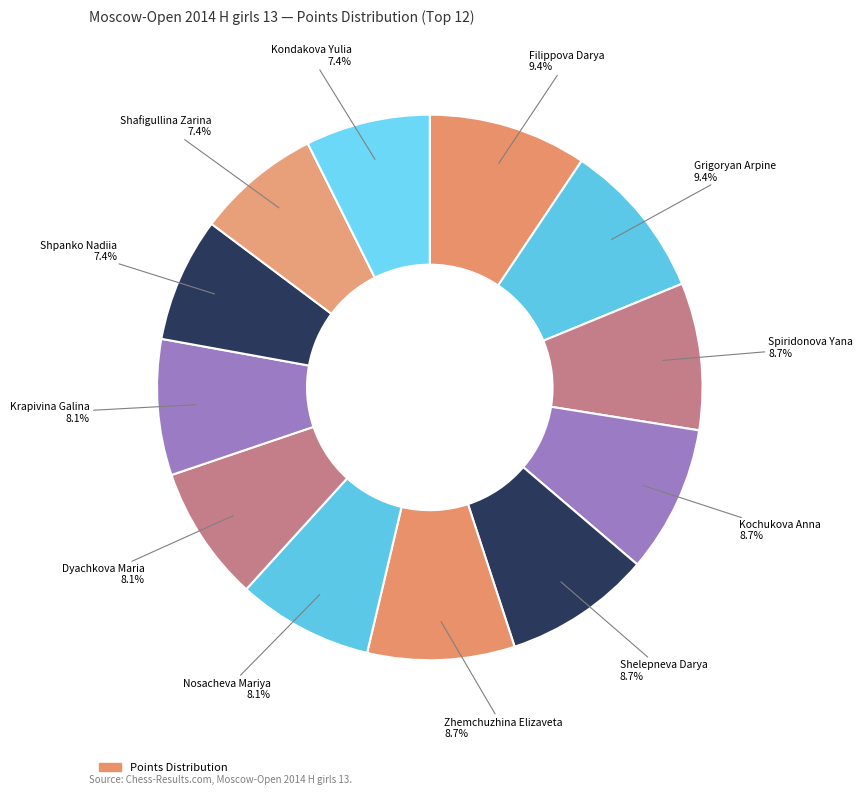

Count the number of slices in the pie.

12